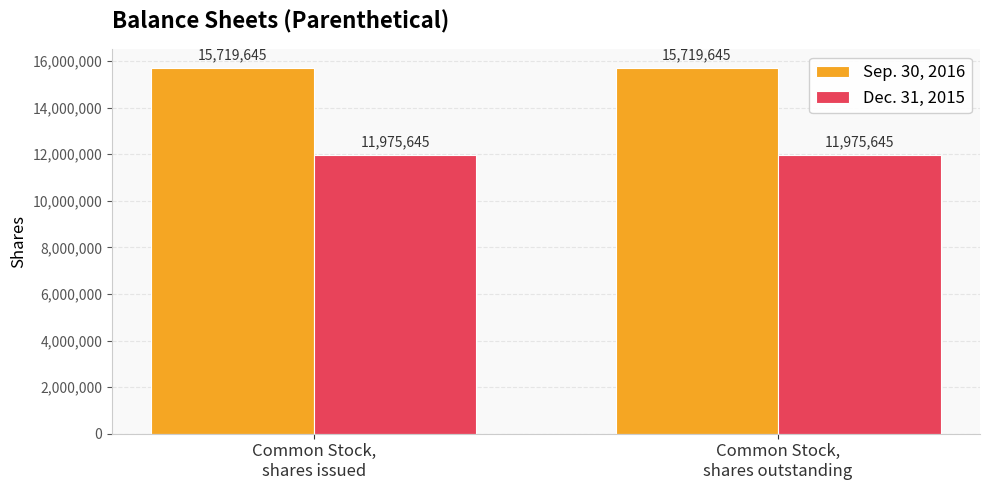

Are the bars horizontal?

No